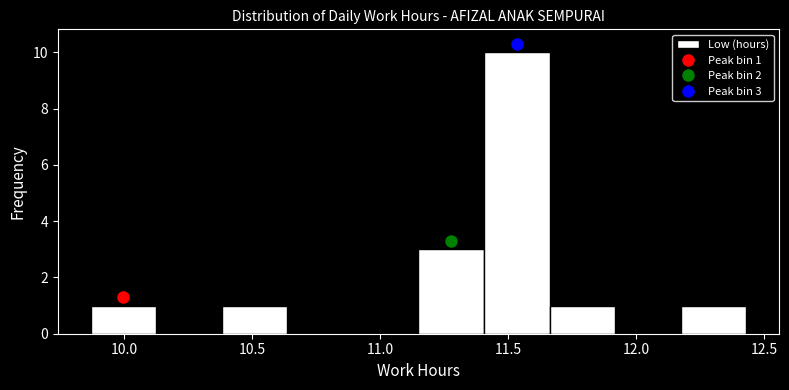

Which range on the x-axis has the tallest bar?

11.40 to 11.65